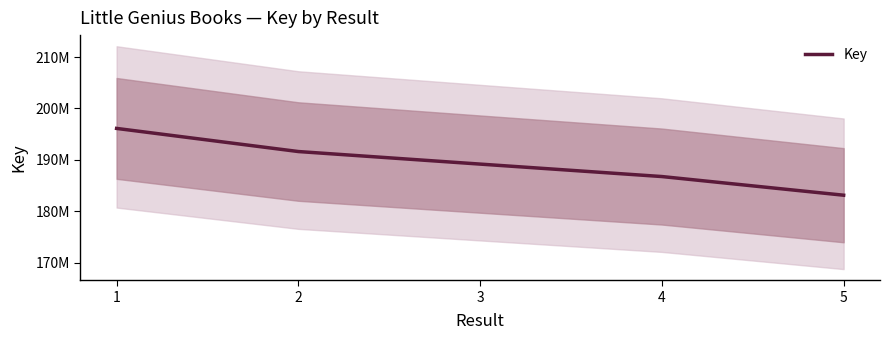

How many data points are less than 189171419?

2